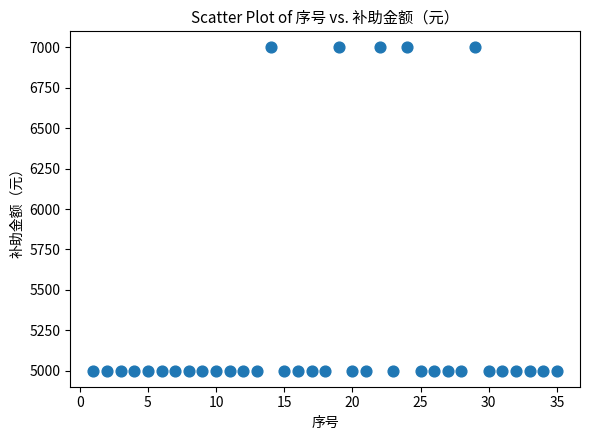

What is the range of Y values (max minus min)?

2000